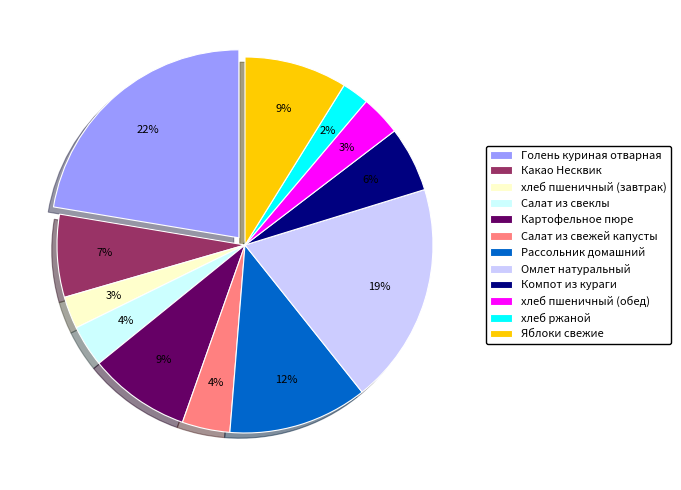

Do хлеб ржаной and Компот из кураги together represent more than half of the pie?

No